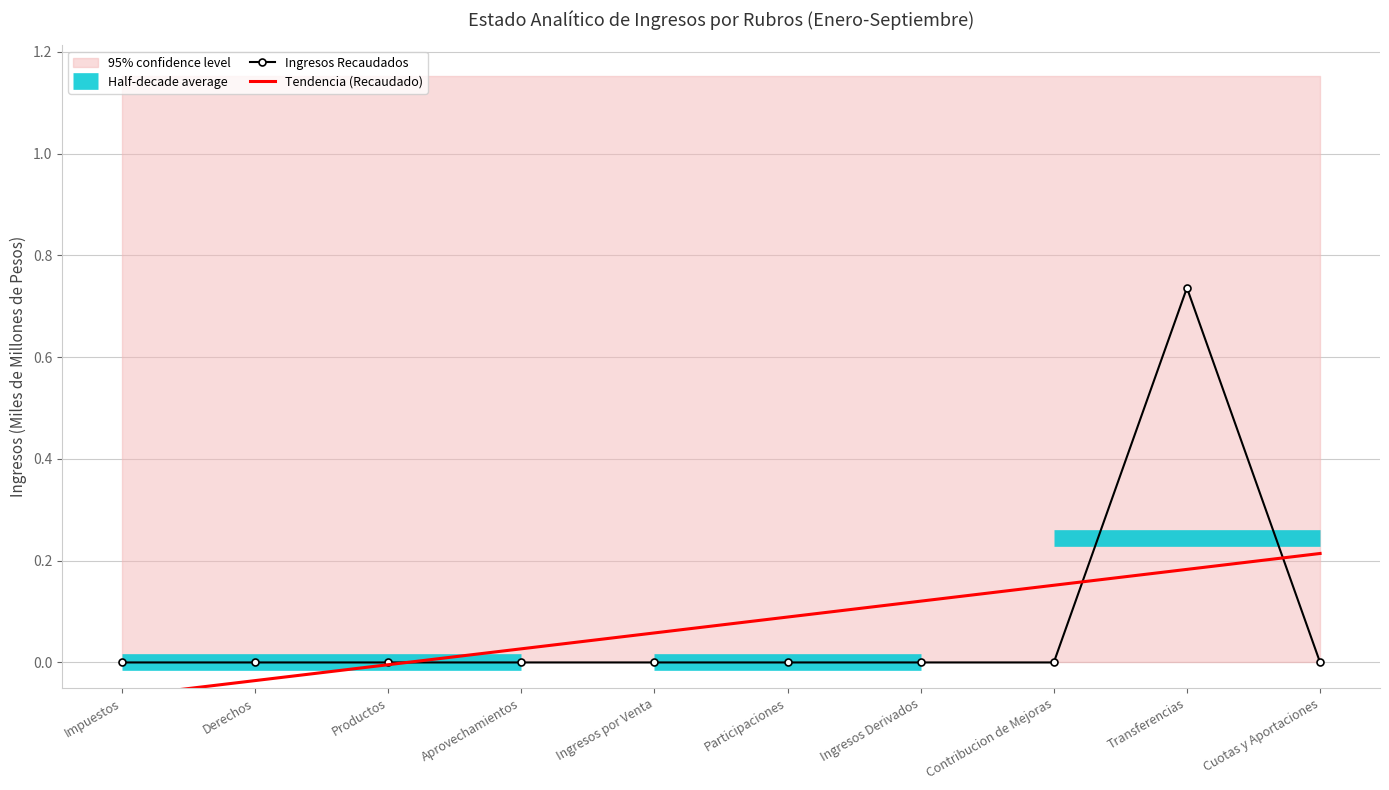

What is the average value of the Tendencia (Recaudado) series?

0.1